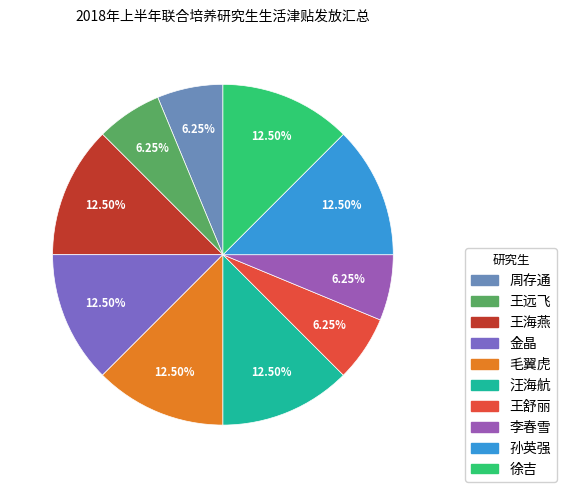

To the nearest percent, what is the difference between the 李春雪 and 徐吉 slice percentages?

6%